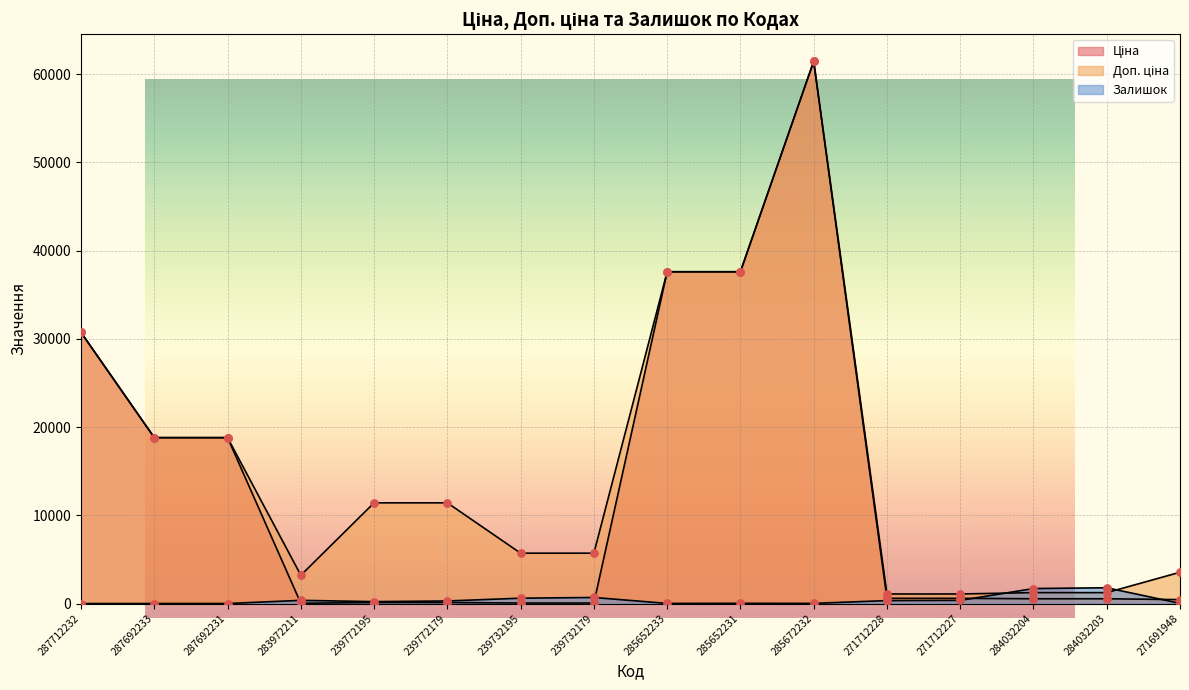

What are all the series names shown in the legend?

Ціна, Доп. ціна, Залишок